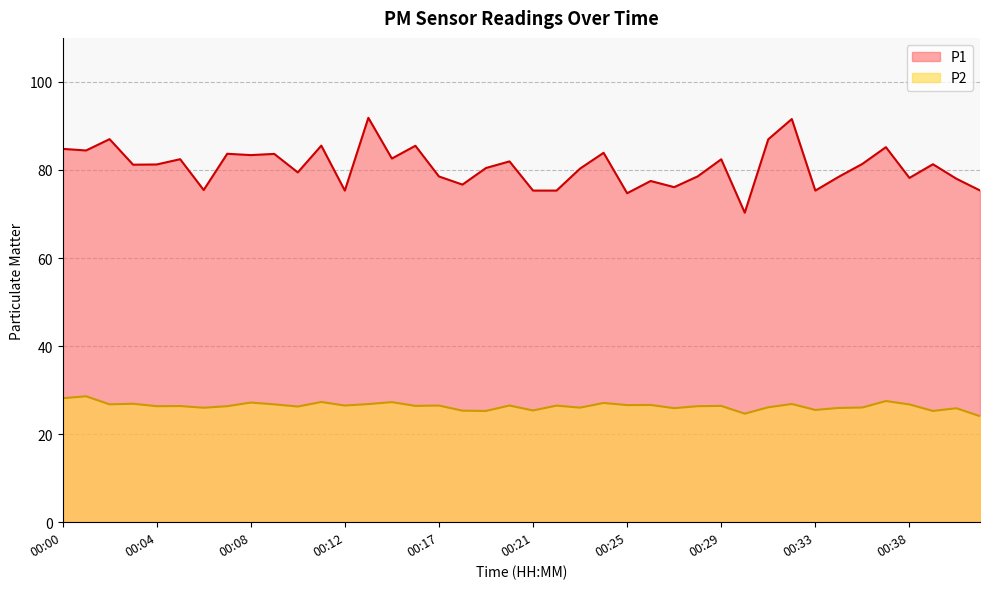

Reading left to right, list all the values displayed in this chart.

P1: 84.8	84.4	87.0	81.2	81.2	82.5	75.5	83.7	83.4	83.7	79.5	85.5	75.3	91.8	82.6	85.5	78.5	76.7	80.5	82.0	75.3	75.3	80.3	83.9	74.7	77.5	76.1	78.5	82.4	70.3	87.0	91.6	75.3	78.5	81.4	85.2	78.2	81.3	78.0	75.3
P2: 28.1	28.6	26.8	26.9	26.4	26.4	26.0	26.4	27.2	26.8	26.3	27.3	26.5	26.8	27.3	26.4	26.5	25.3	25.3	26.5	25.4	26.5	26.0	27.1	26.6	26.6	25.9	26.4	26.4	24.6	26.1	26.9	25.5	25.9	26.1	27.5	26.8	25.3	25.9	24.1